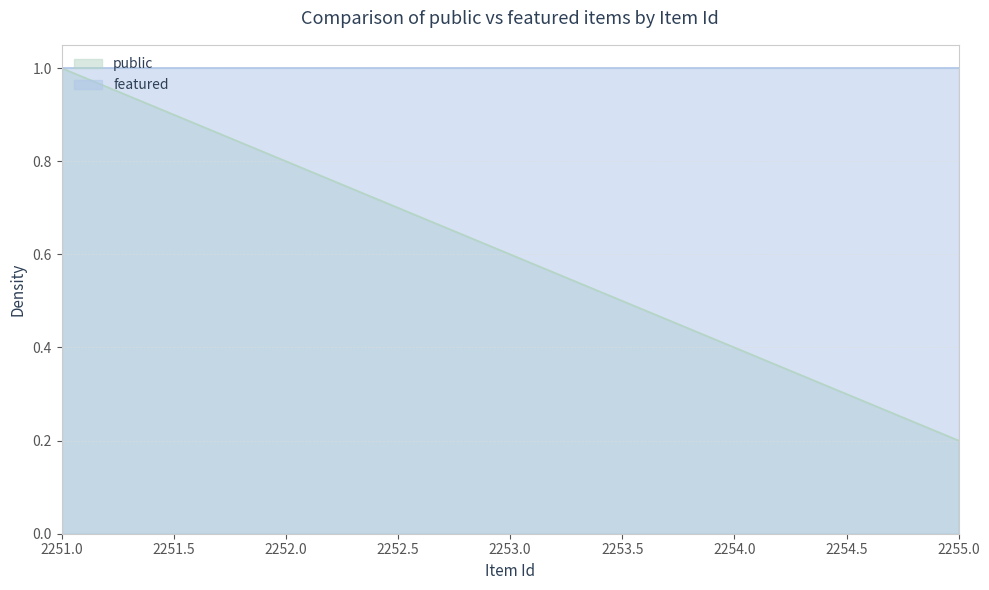

Which series has the largest total across all categories?

featured